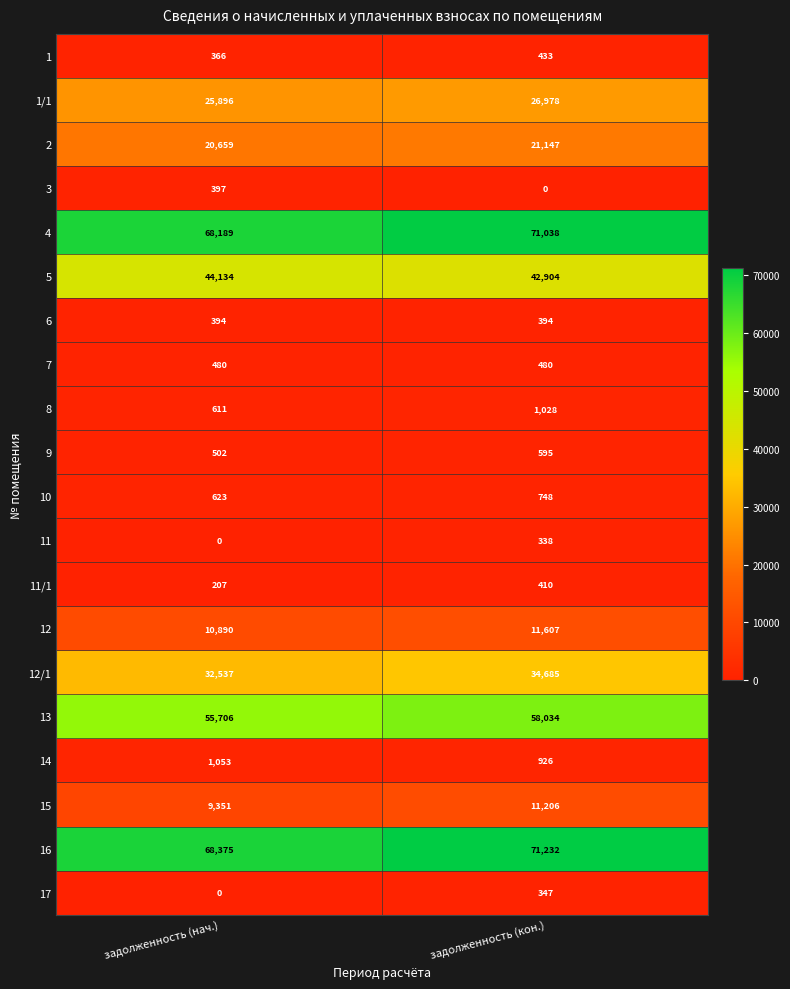

True or false: 12/1 has a value of 53825 at задолженность (нач.).

False